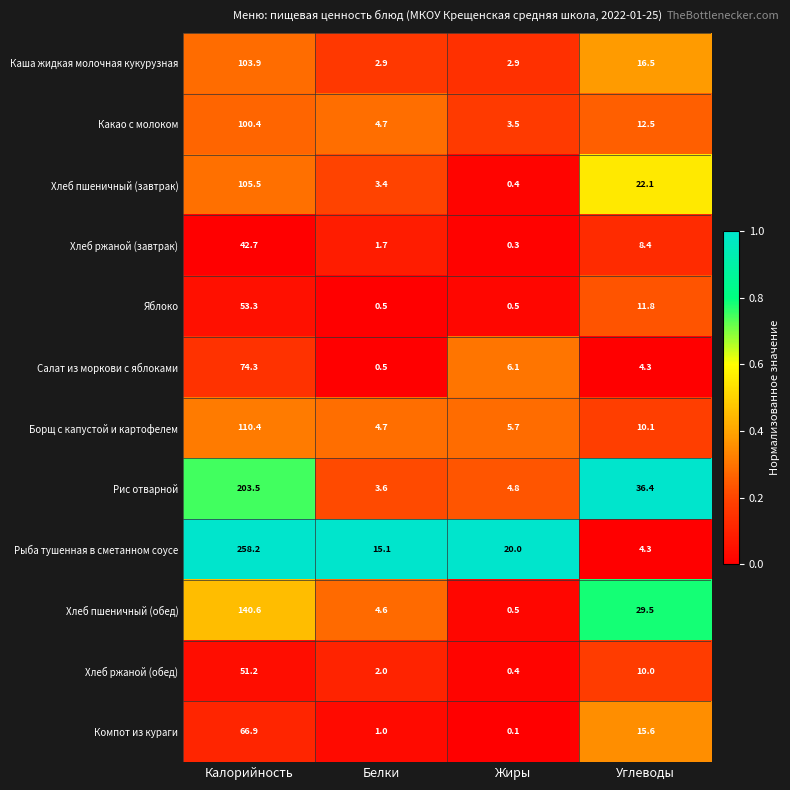

How many categories are shown in the chart?

4